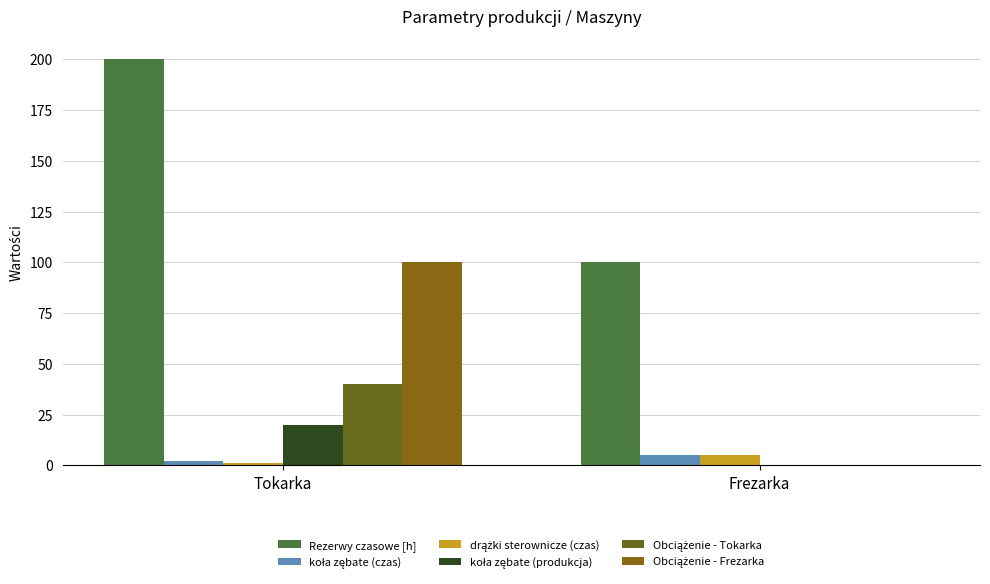

Are the bars horizontal?

No